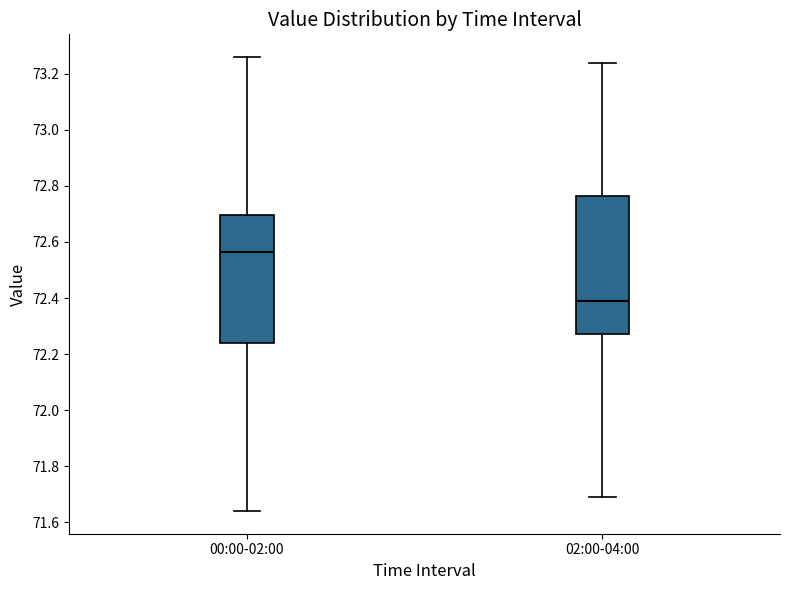

Which box is the tallest, from its lower edge to its upper edge?

02:00-04:00